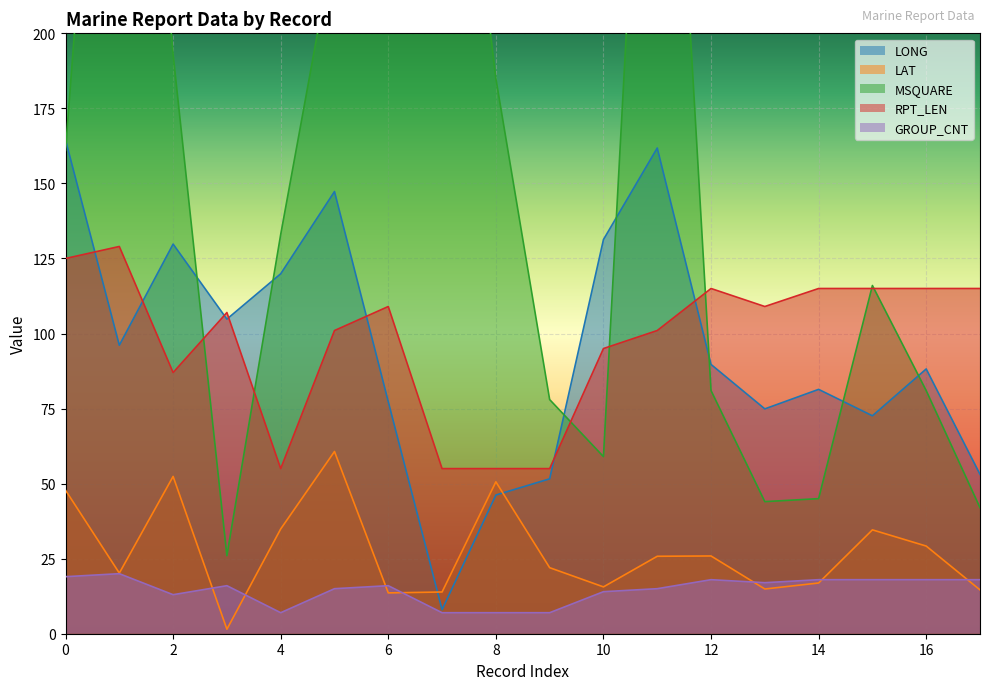

At which label is LAT closest to 31?

16